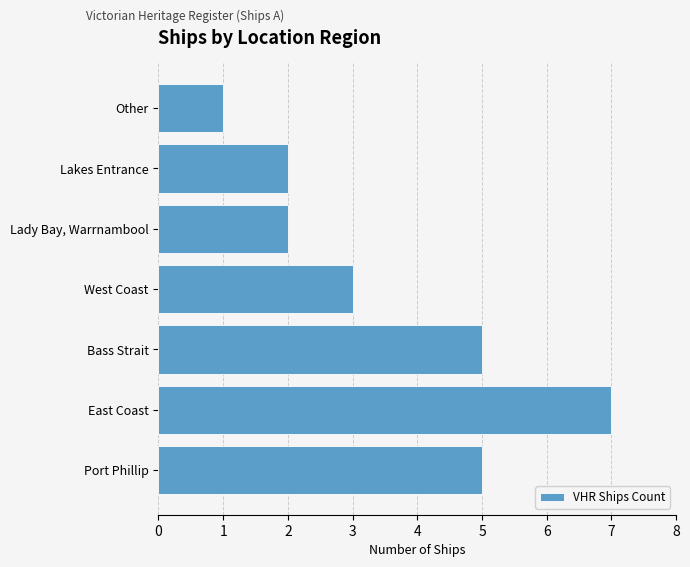

What is the smallest value displayed?

1